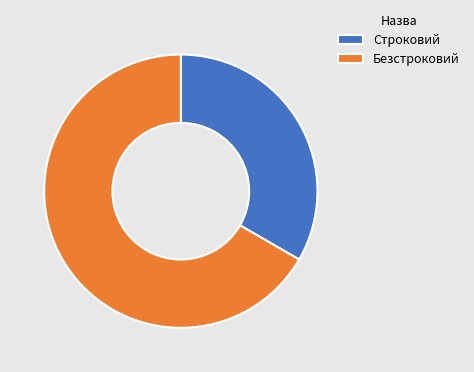

How many slices are in this pie chart?

2